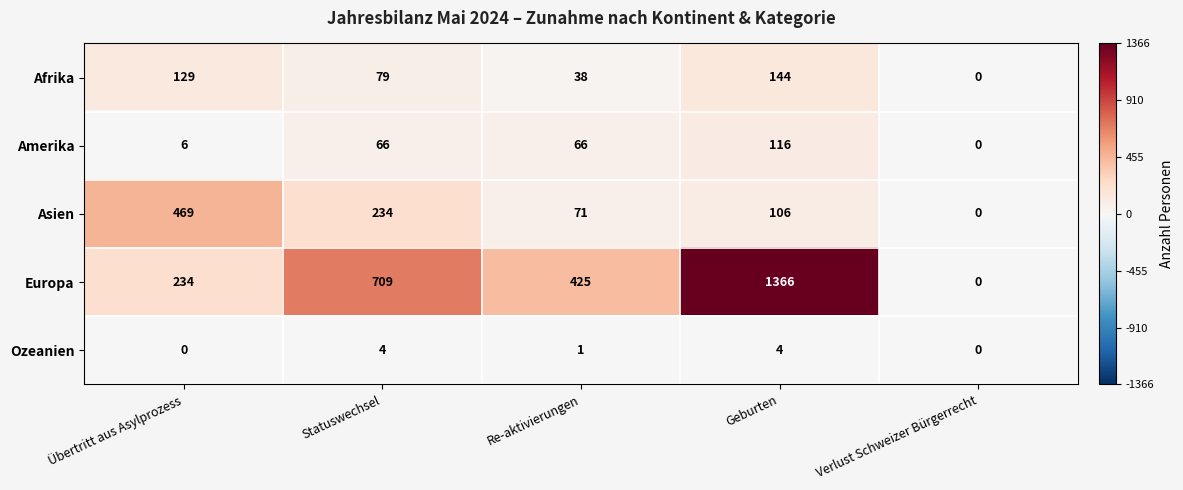

What is the difference between the maximum and minimum values in the Asien series?

469